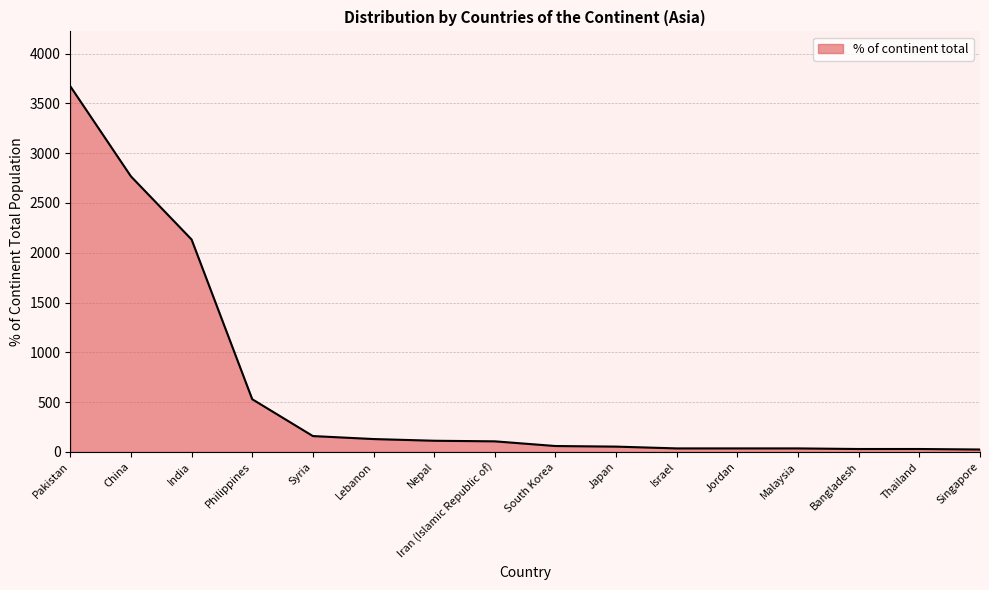

What value does the data have at Bangladesh, to the nearest 50?

50